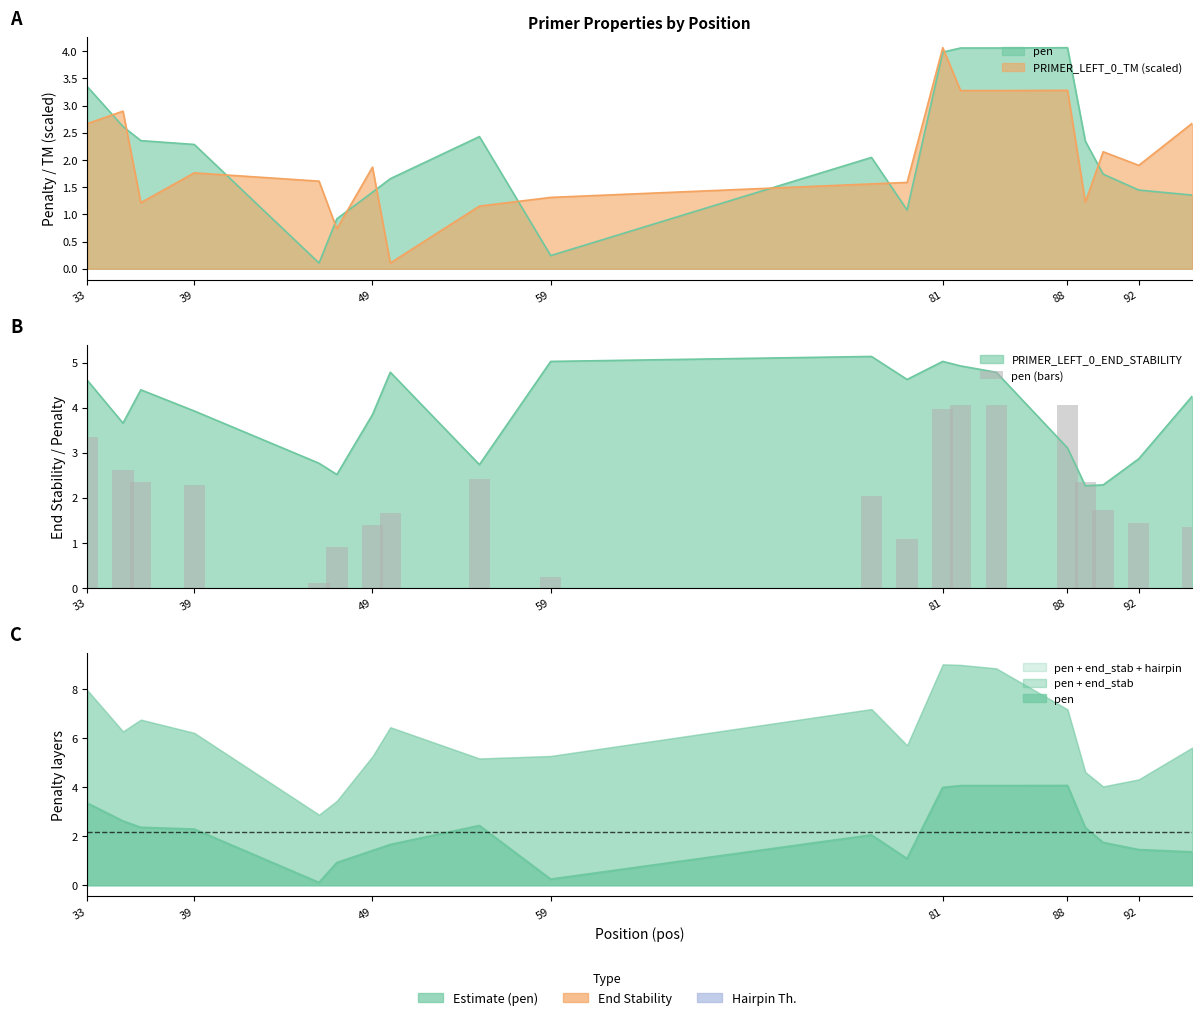

Reading right to left, what are all the values shown in this chart?

1.4	1.4	1.7	2.3	4.1	4.1	4.1	4.0	1.1	2.0	0.2	2.4	1.7	1.4	0.9	0.1	2.3	2.4	2.6	3.3